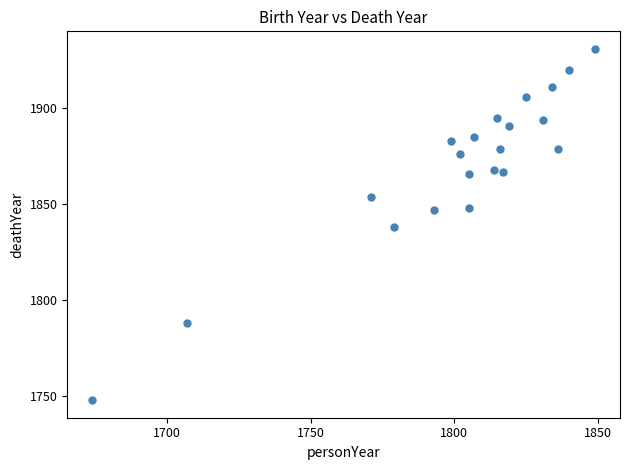

What is the range of X values (max minus min)?

175